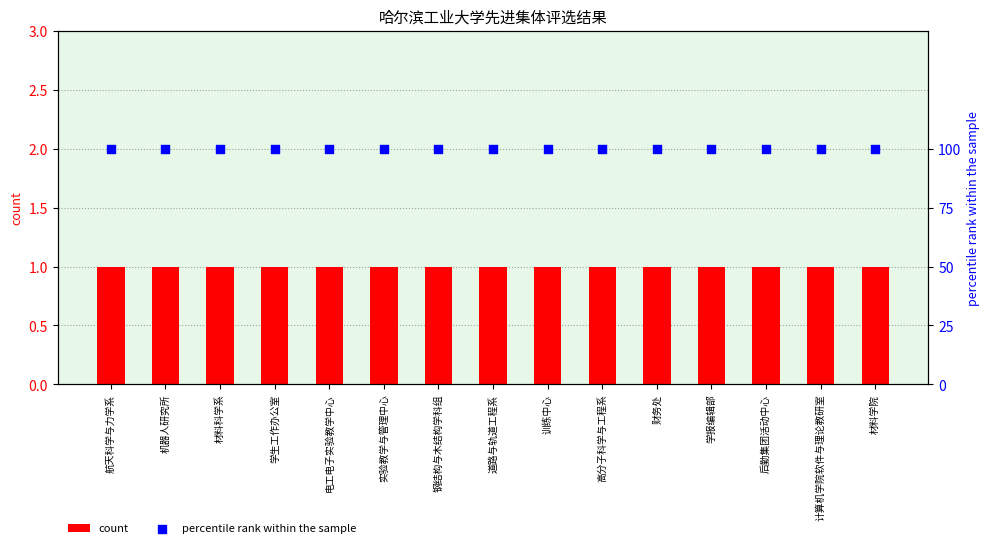

Which series has the largest Y range (max minus min)?

count